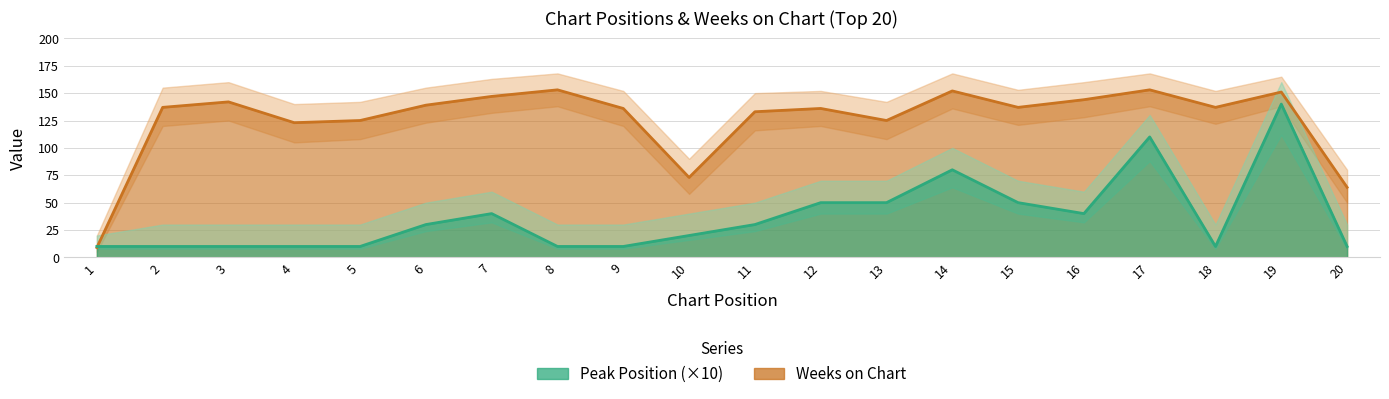

What is the value of the Peak Position point at the 5th from the left?

10